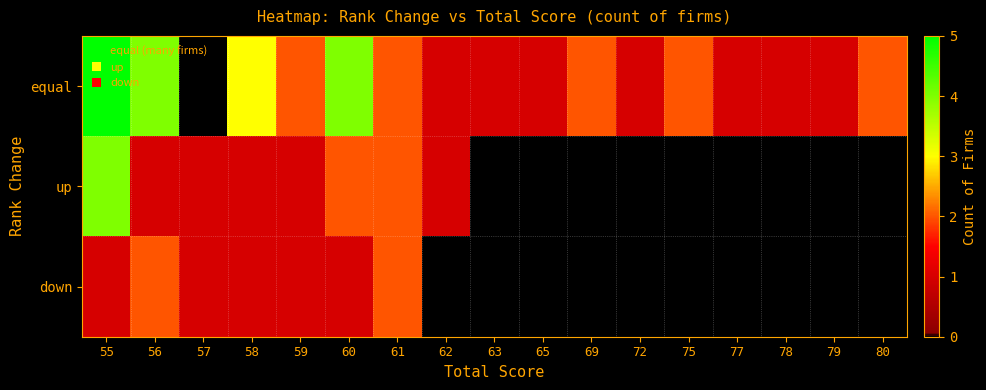

What is the difference between the highest and lowest values at 58?

2